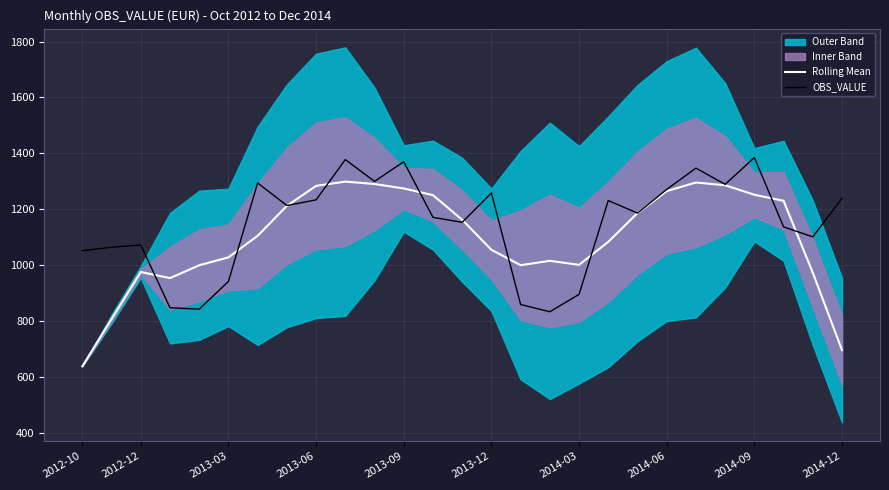

The Rolling Mean series shows 1674.7 at 2014-03. True or false?

False